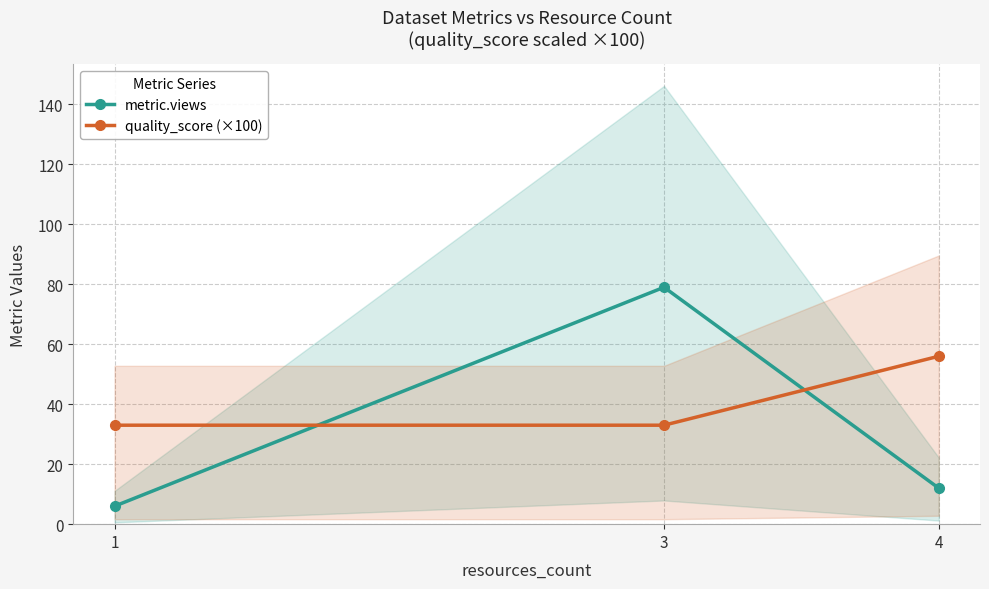

What is the difference between the maximum and minimum values in the quality_score (×100) series?

23.0